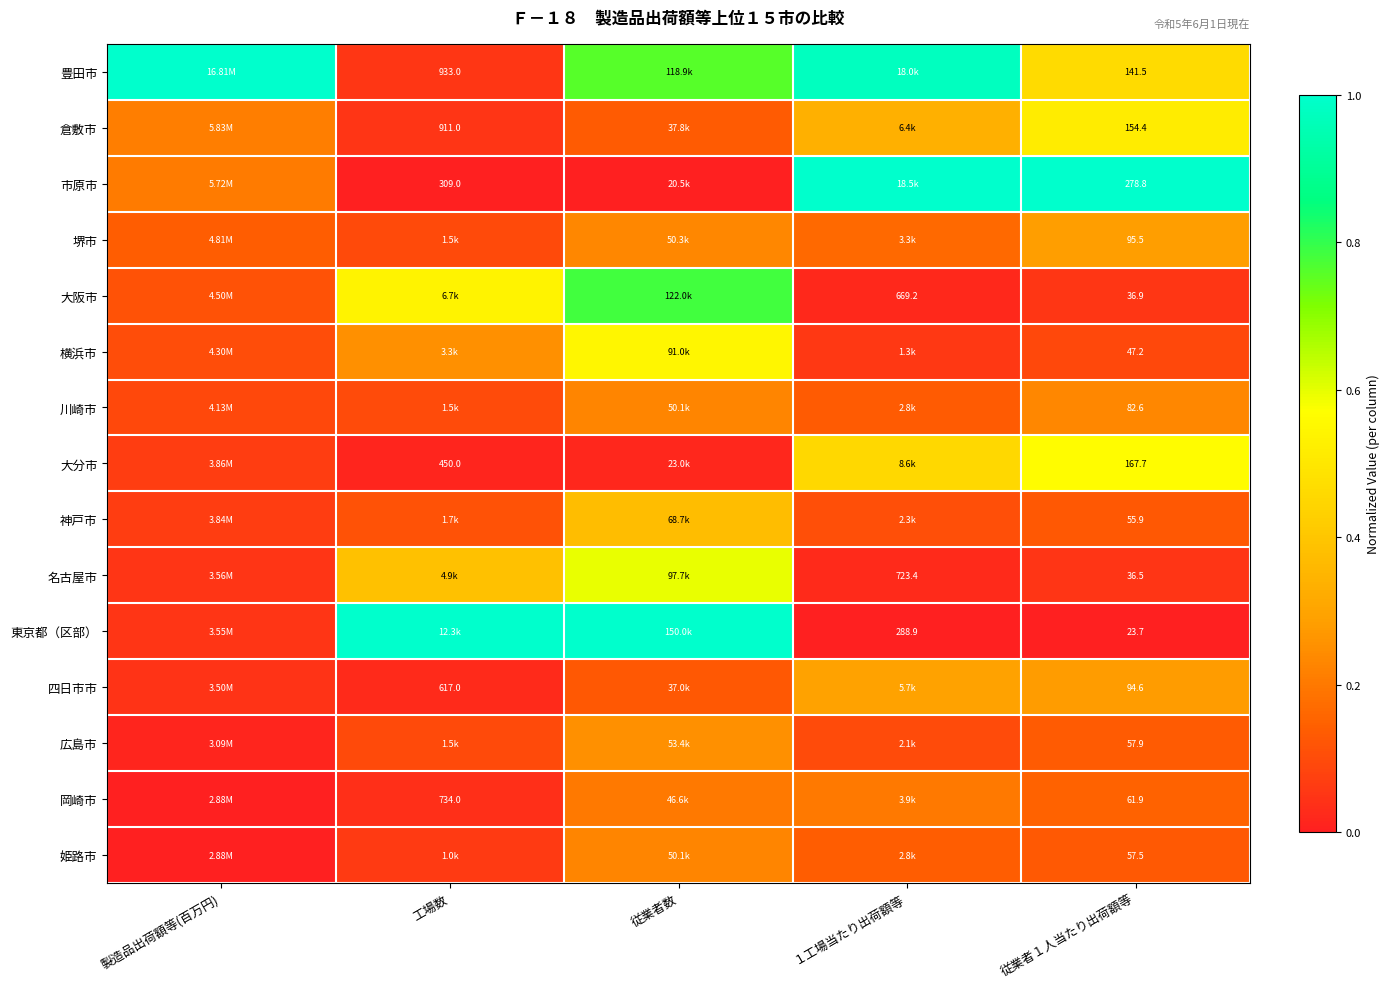

What is the greatest value displayed?

1.0